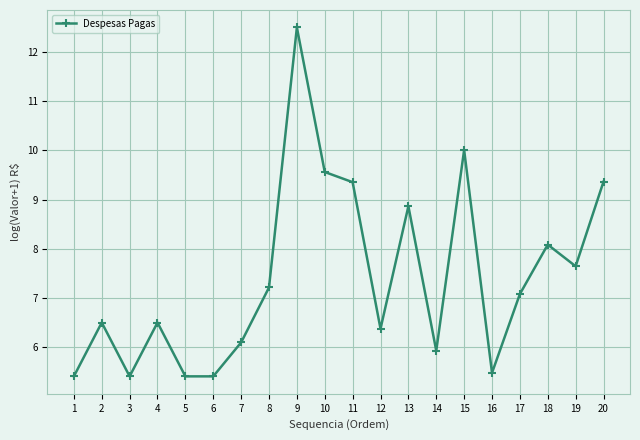

True or false: there are more than 0 points higher than both neighbors.

True